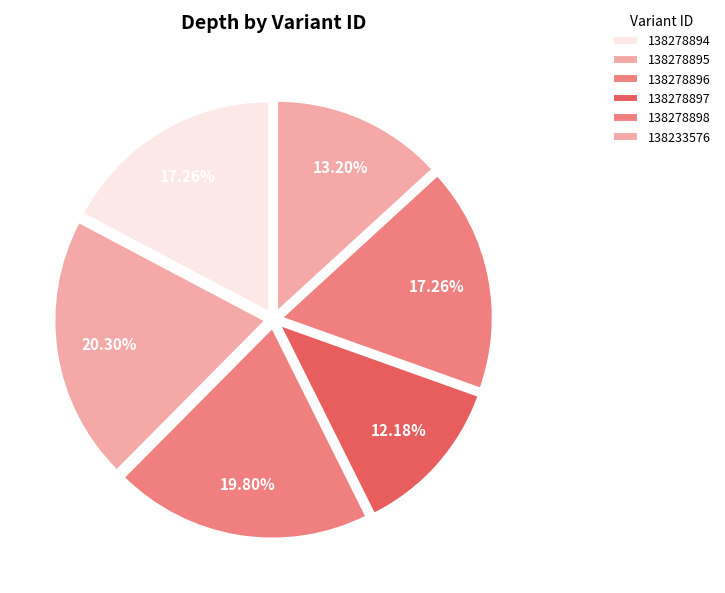

Count the number of slices in the pie.

6